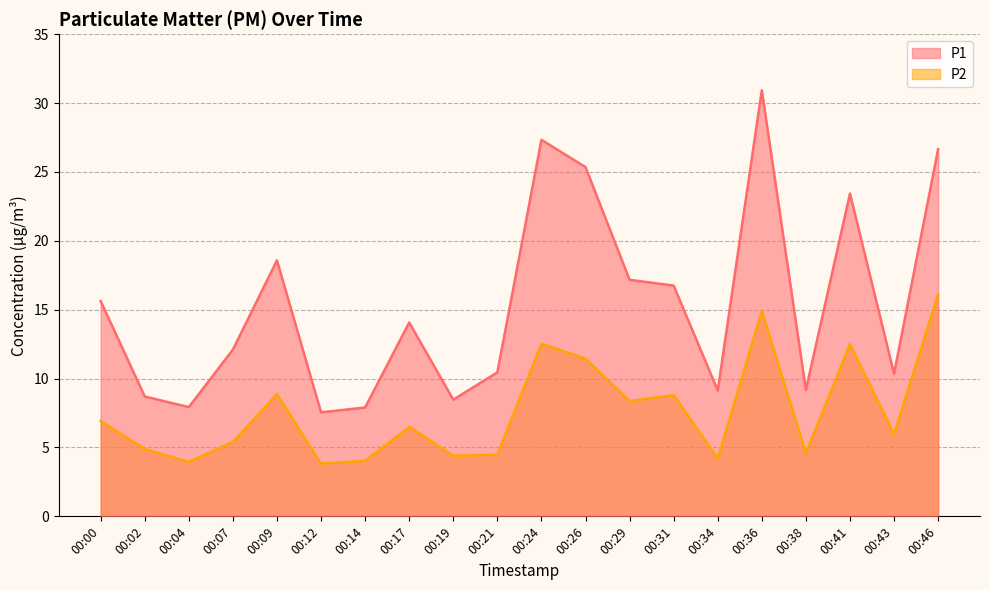

What is the approximate value of P2 at 00:14?

4.0